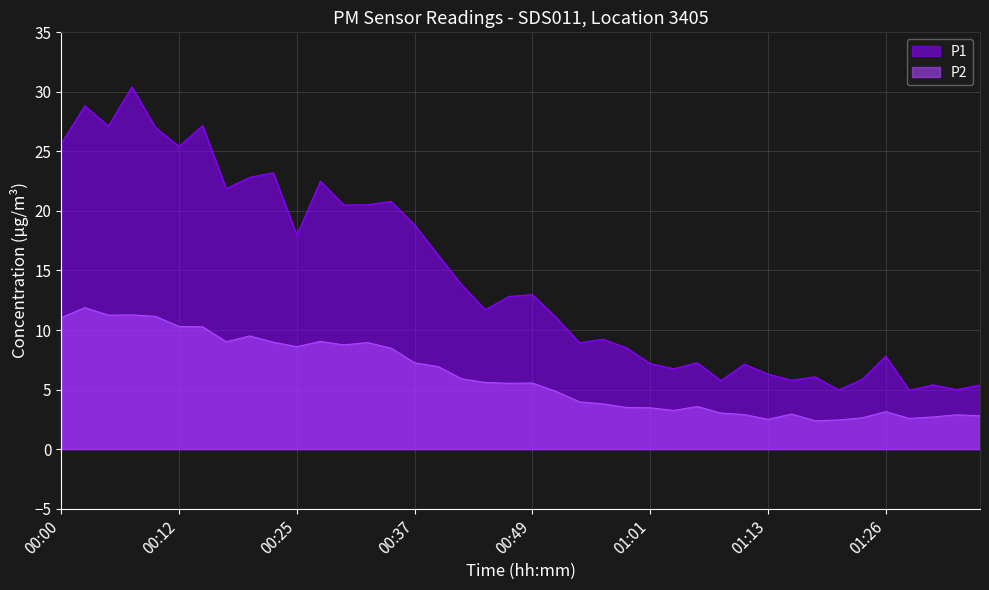

True or false: P2 and P1 cross at least once.

False